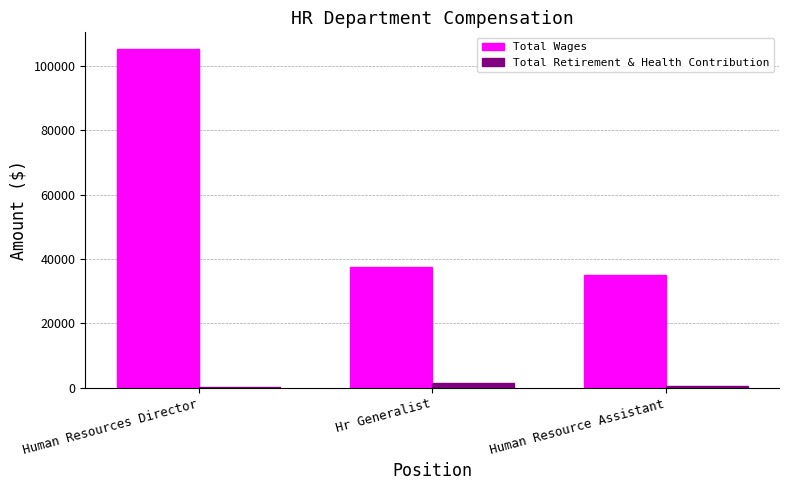

Where is Total Wages nearest to the value 70157?

Hr Generalist